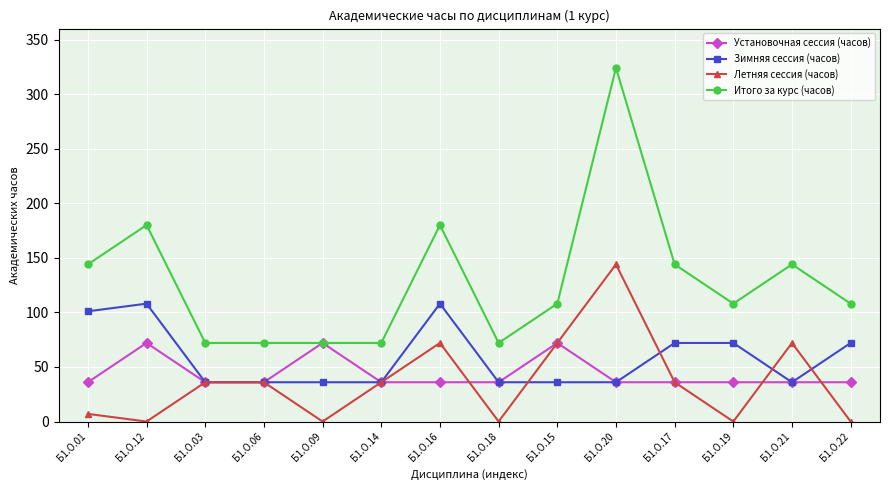

True or false: Итого за курс (часов) has more than 0 interior local peaks.

True